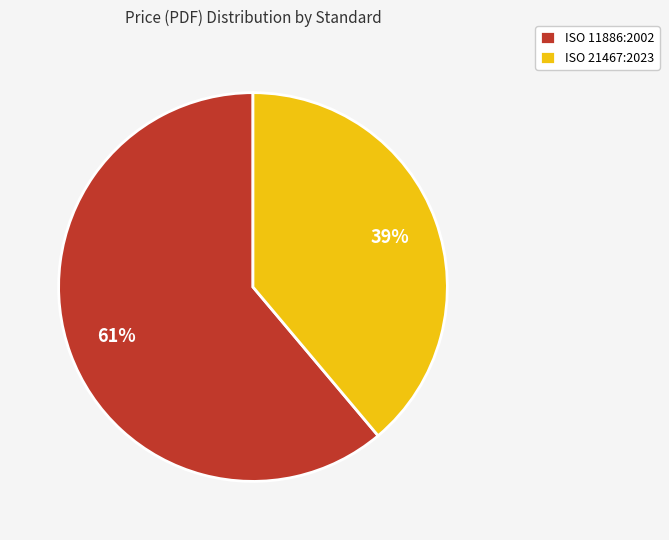

Count the number of slices in the pie.

2